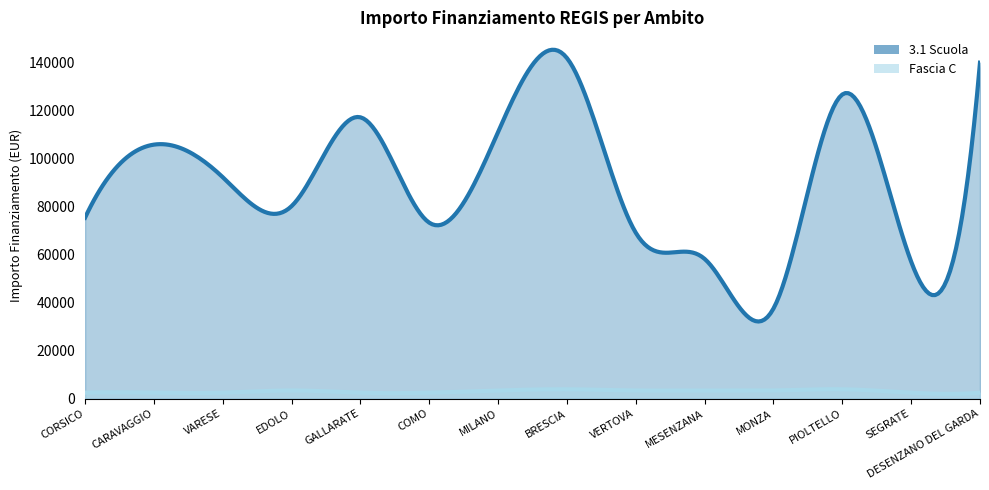

Which category has the highest value across all series?

BRESCIA